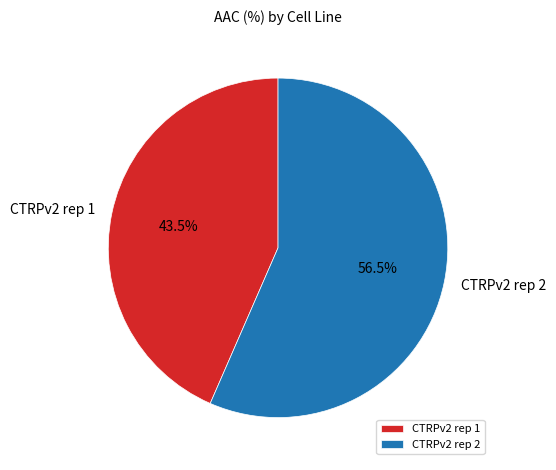

To the nearest percent, what is the difference between the largest and smallest slice percentages?

13%